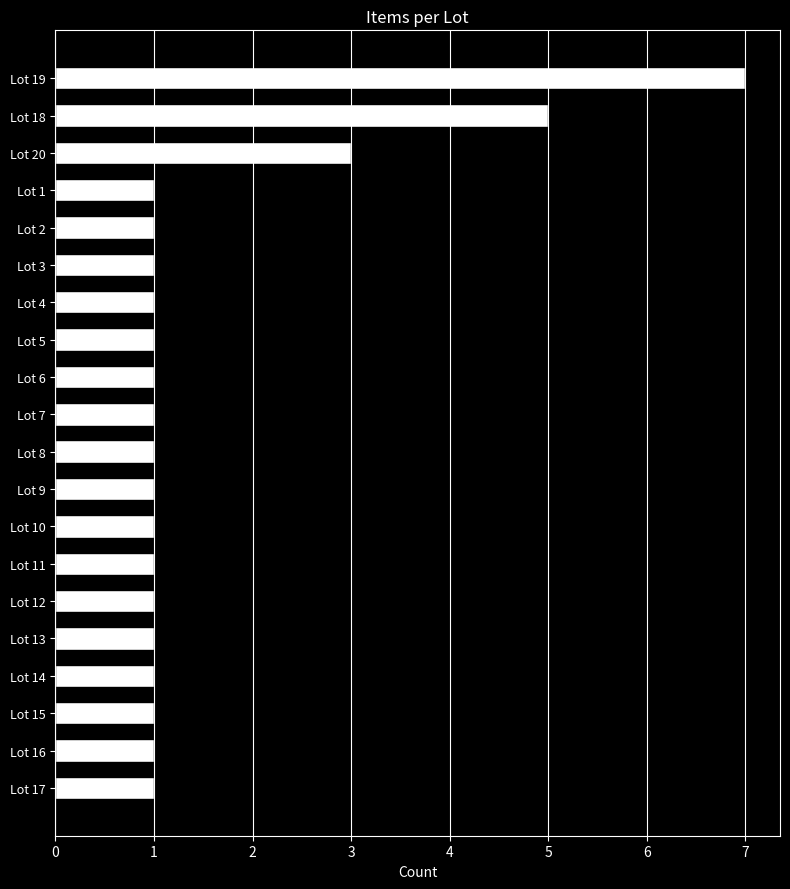

What is the difference between the second highest and second lowest values?

4